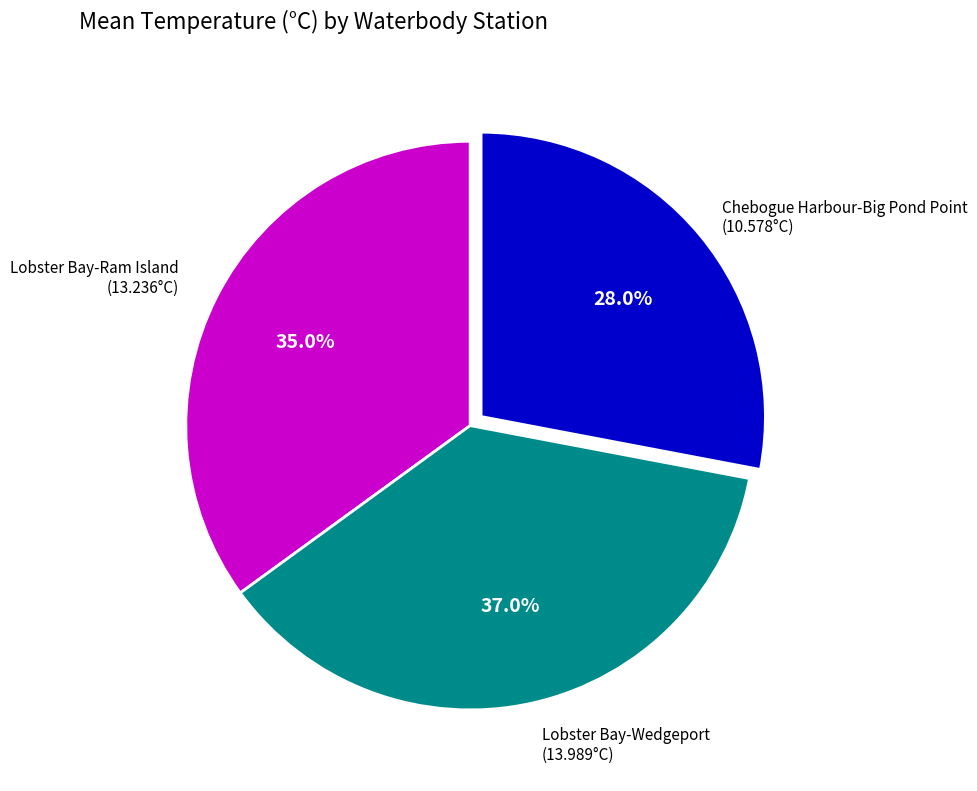

Does any single category account for the majority?

No